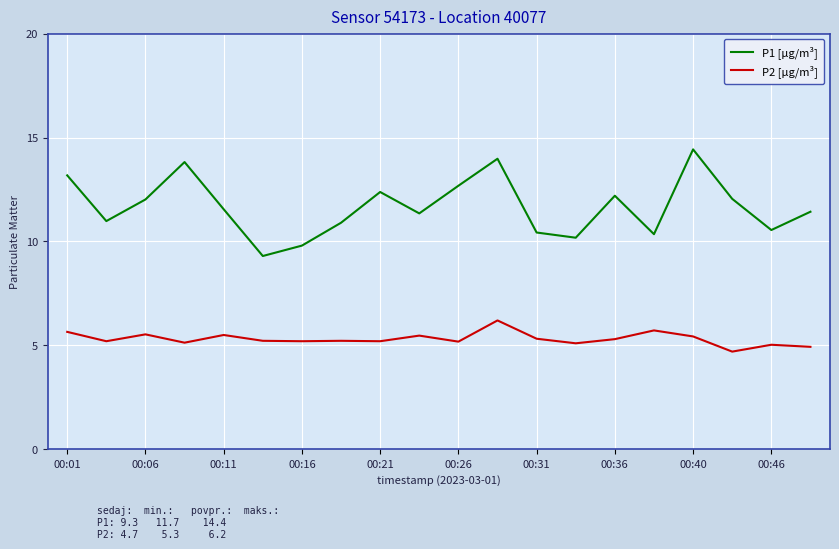

Which series has the largest total across all categories?

P1 [µg/m³]